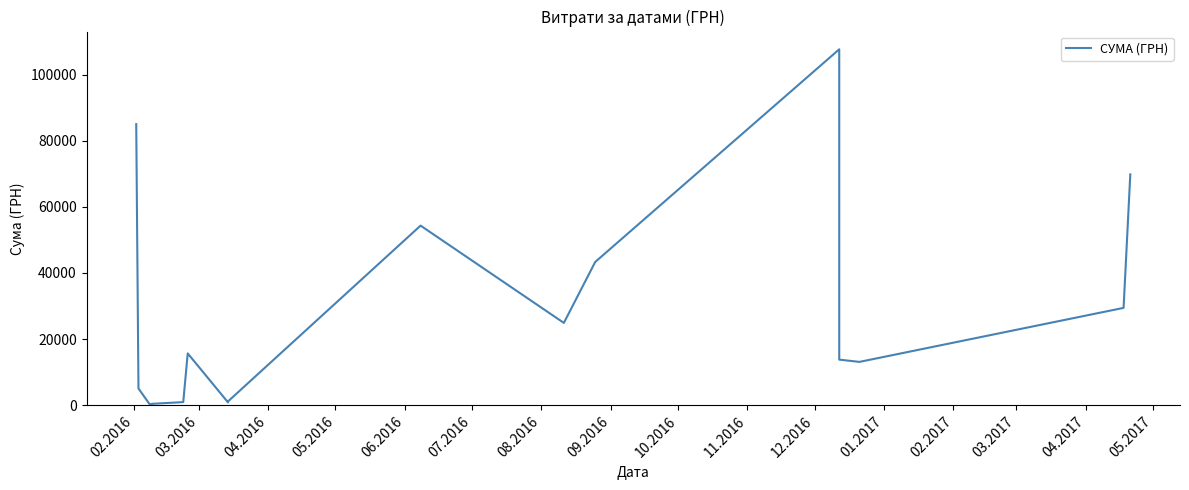

What is the change in value from 02.2016 to 03.2017?

-62903.1